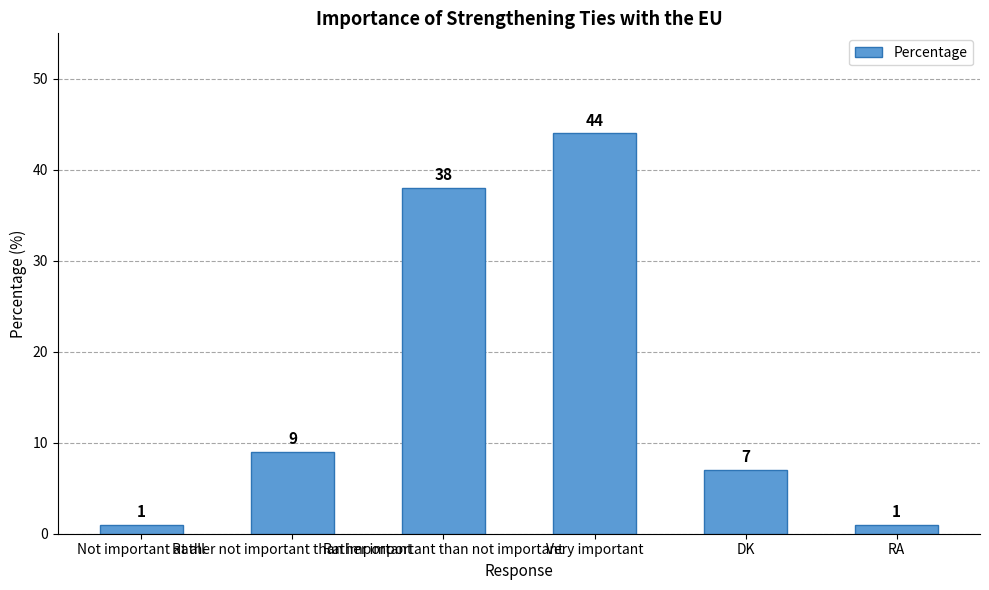

Reading right to left, what are all the values shown in this chart?

RA=1	DK=7	Very important=44	Rather important than not important=38	Rather not important than important=9	Not important at all=1